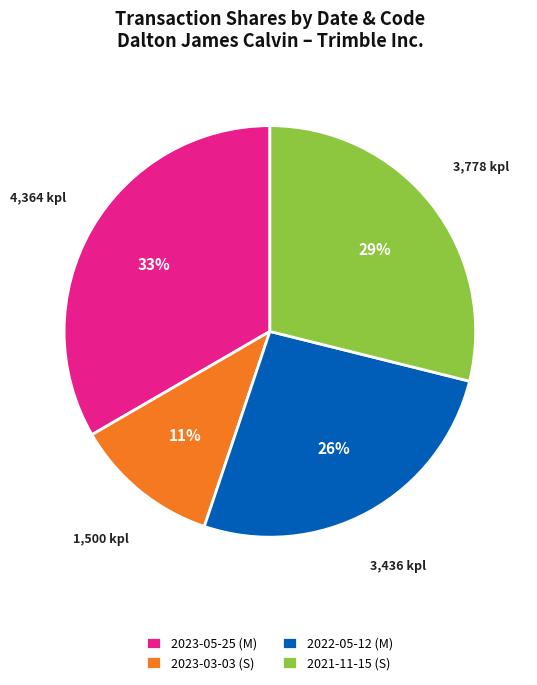

Combined, do 2022-05-12 (M) and 2021-11-15 (S) account for over 50%?

Yes